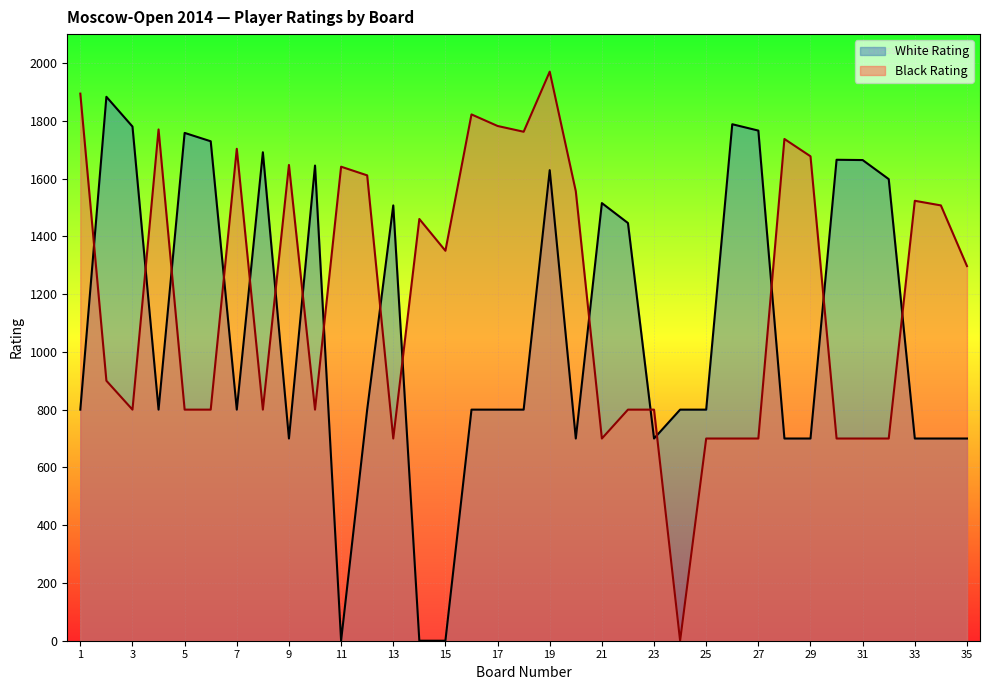

Which series has the largest range (max minus min)?

Black Rating